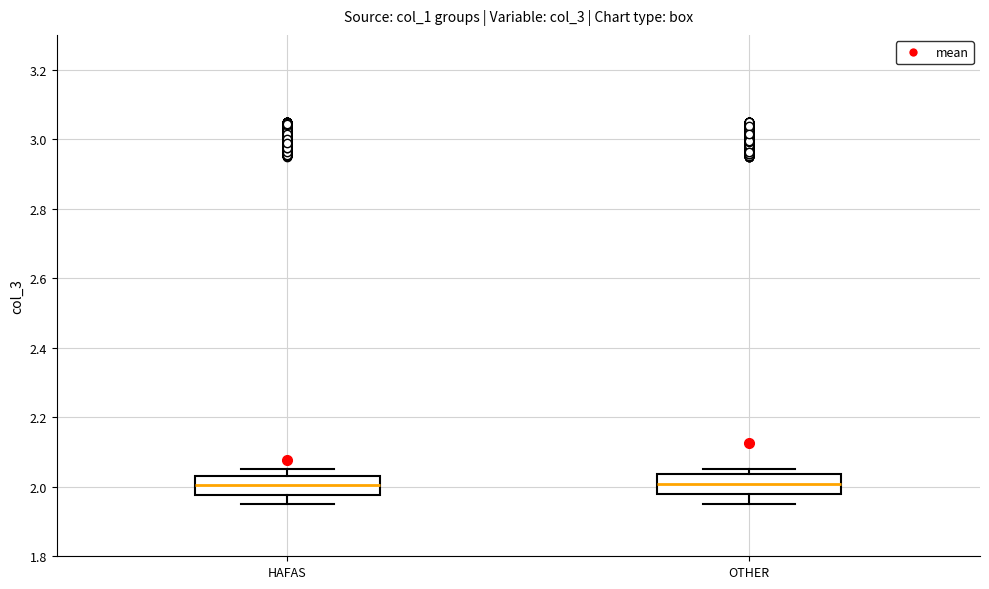

Reading left to right, read every box against the y-axis: the position of its median line, the range the box covers, and the ends of its whiskers. The values are not printed on the chart, so give them approximately, as read against the axis.

HAFAS: median 2.00, box 1.98 to 2.04, whiskers 1.96 to 2.04 (just above the box's upper edge)
OTHER: median 2.00, box 1.98 to 2.04, whiskers 1.96 to 2.04 (just above the box's upper edge)